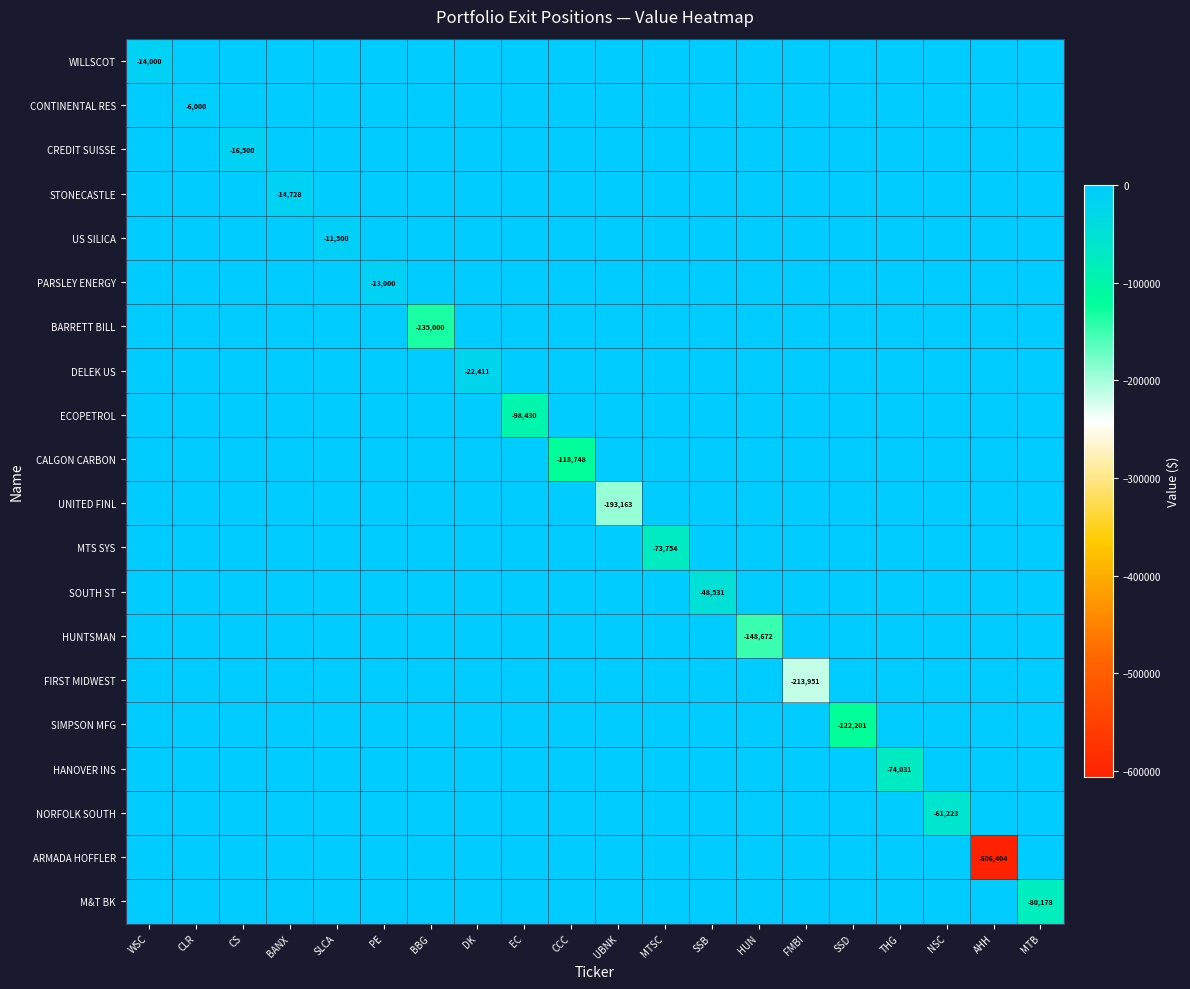

True or false: SIMPSON MFG has a value of -122201 at SSD.

True